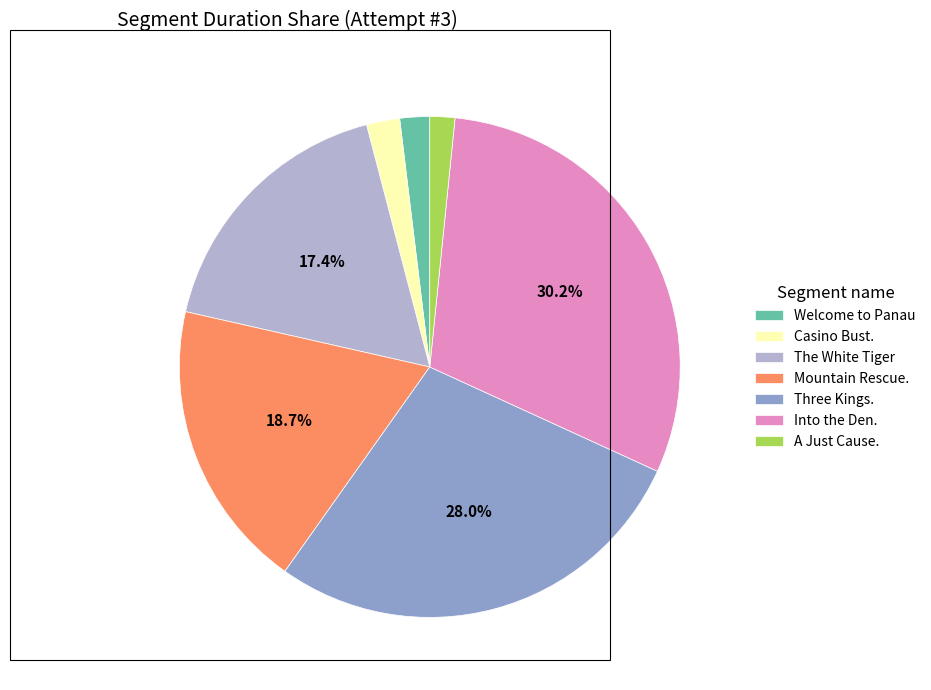

Which has a higher value, Three Kings. or Into the Den.?

Into the Den.